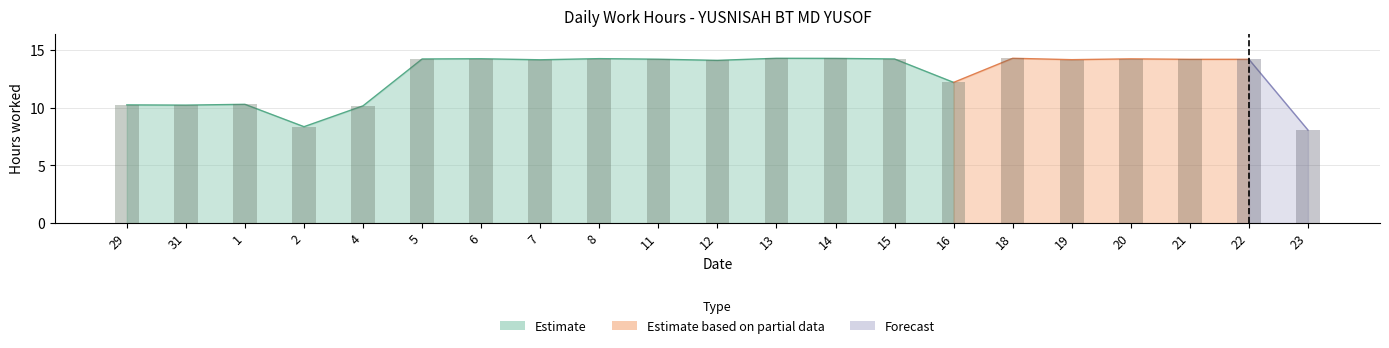

The value of Estimate at 18 is 19.4. True or false?

False